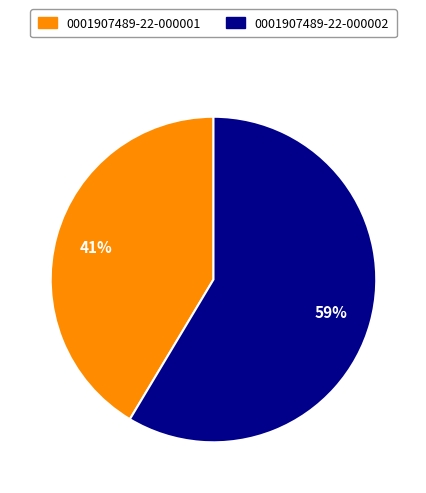

How many slices are in this pie chart?

2